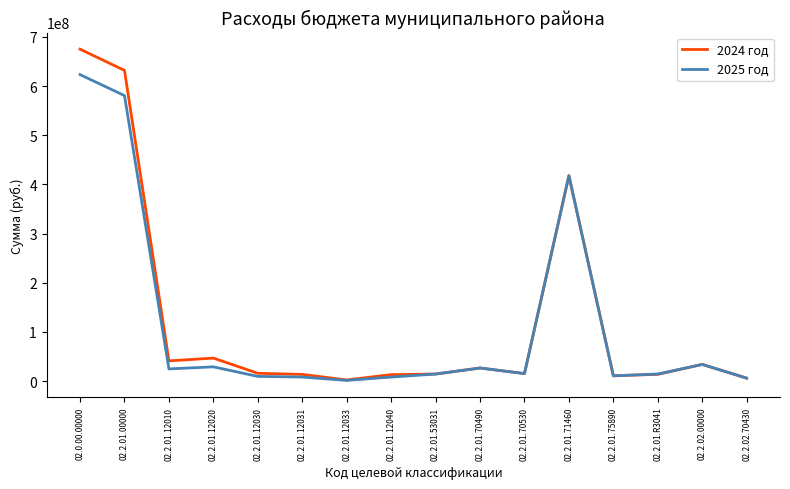

How many series are shown in this chart?

2